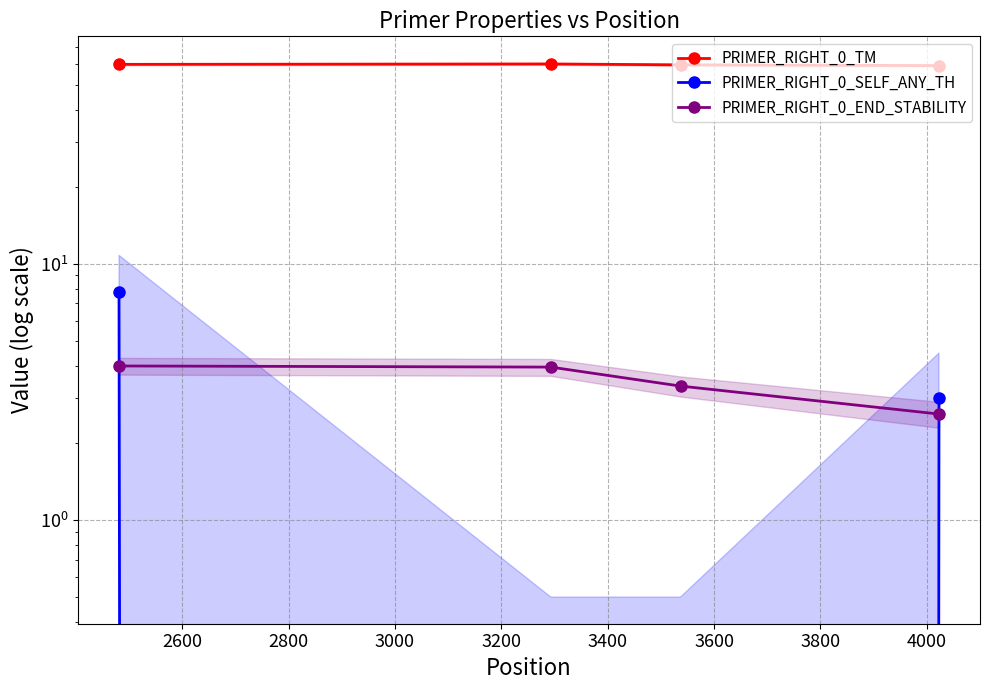

Which label corresponds to the largest value in the chart?

2600